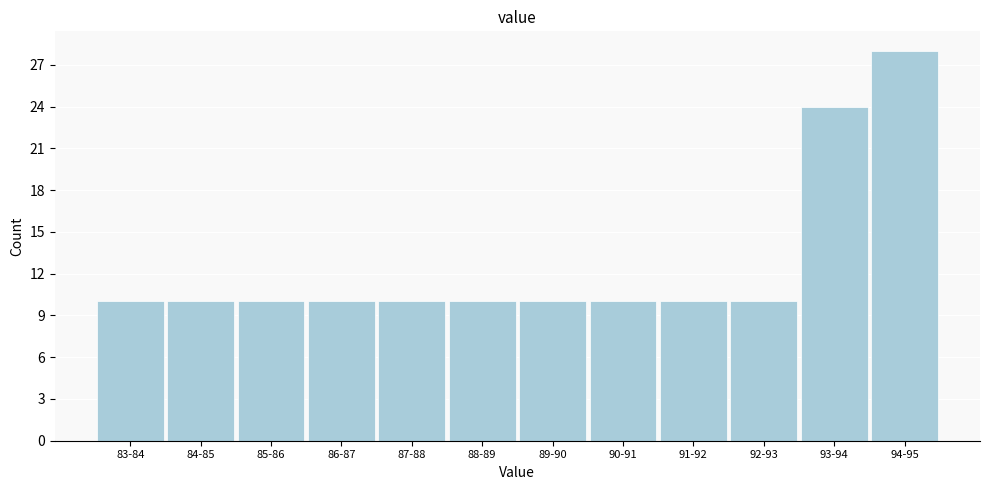

Reading left to right, extract all data points from this chart.

83-84=10	84-85=10	85-86=10	86-87=10	87-88=10	88-89=10	89-90=10	90-91=10	91-92=10	92-93=10	93-94=24	94-95=28